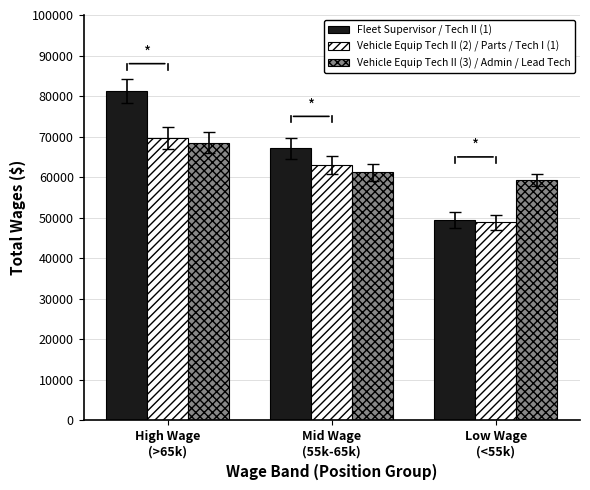

What is the approximate value of Vehicle Equip Tech II (2) / Parts / Tech I (1) at High Wage
(>65k)?

69675